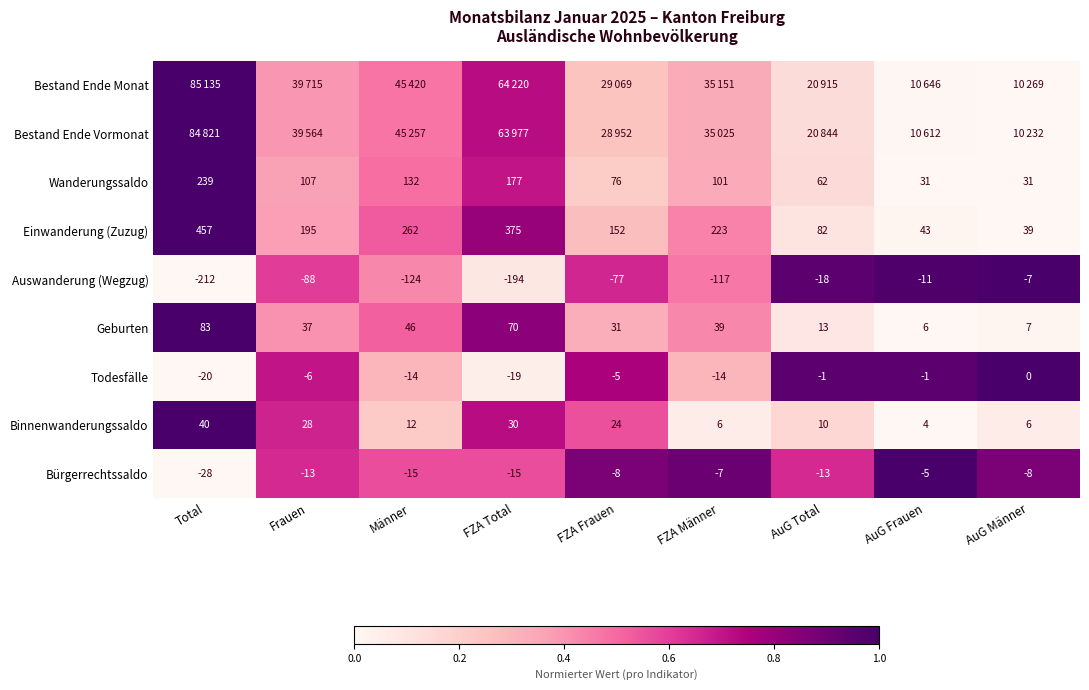

Count the number of data series in this chart.

9